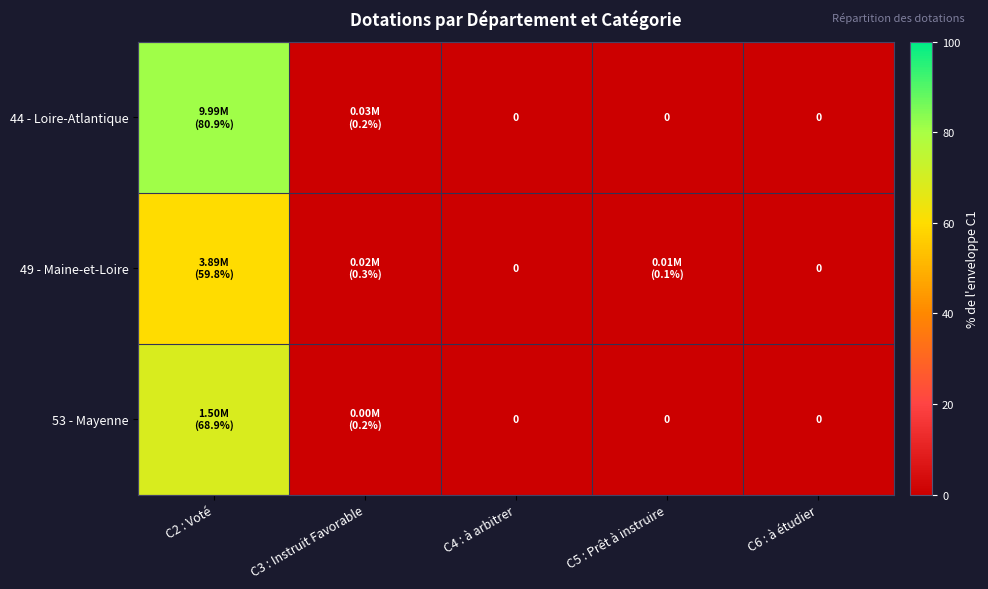

What is the total value across all series at C3 : Instruit Favorable?

0.6